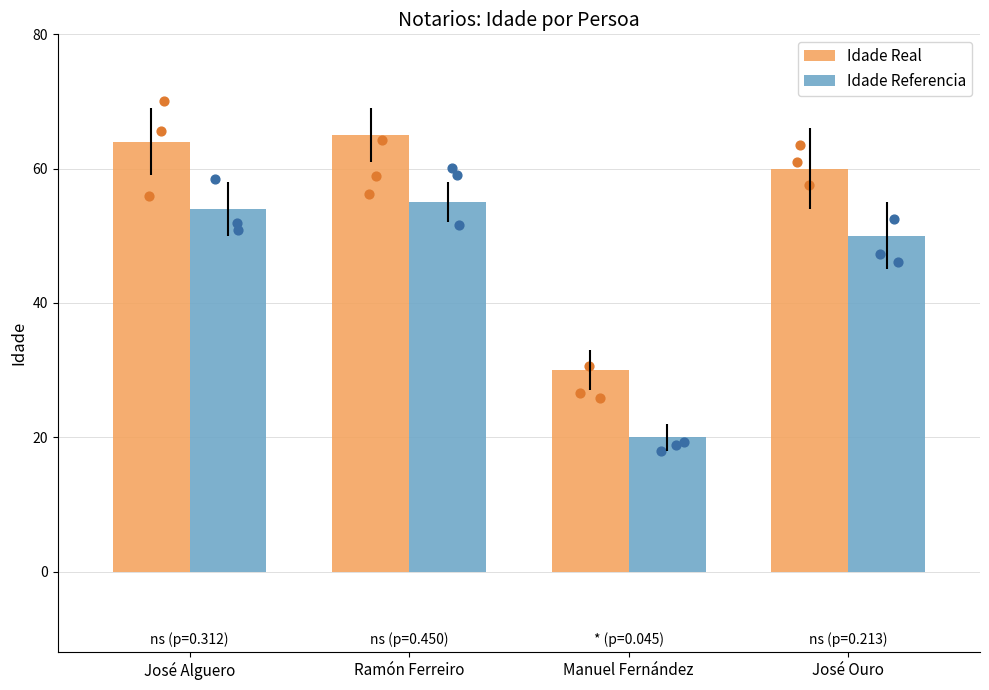

What are all the series names shown in the legend?

Idade Real, Idade Referencia